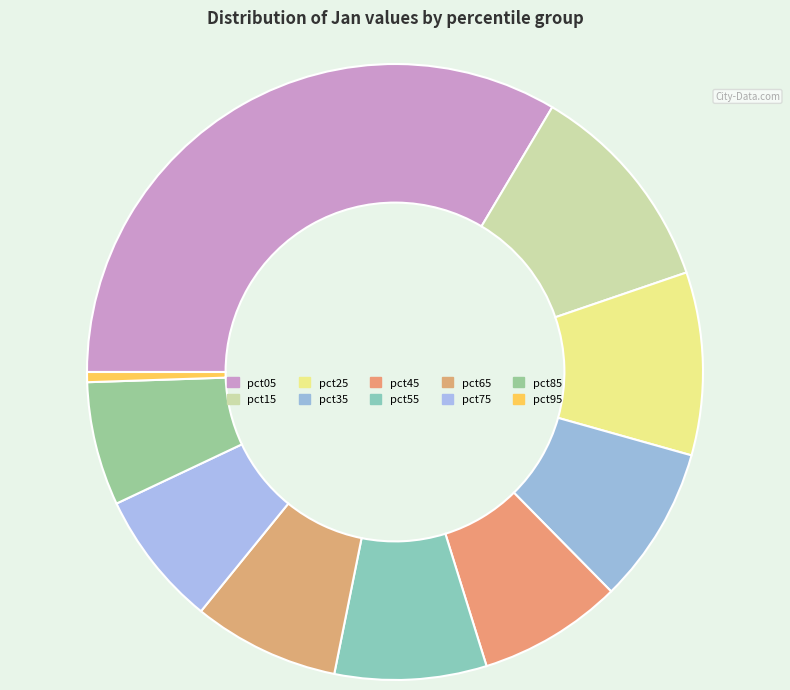

True or false: pct25 accounts for 10% of the total.

True